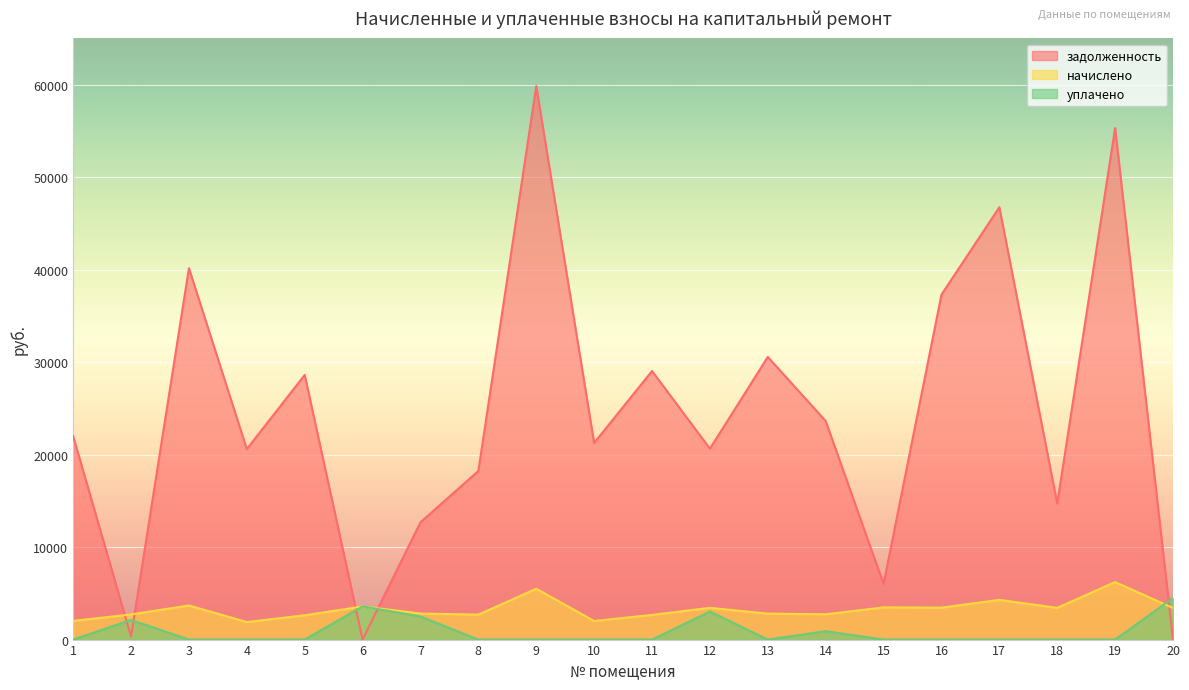

Is the value of уплачено at 2 greater than the value of начислено at 14?

No